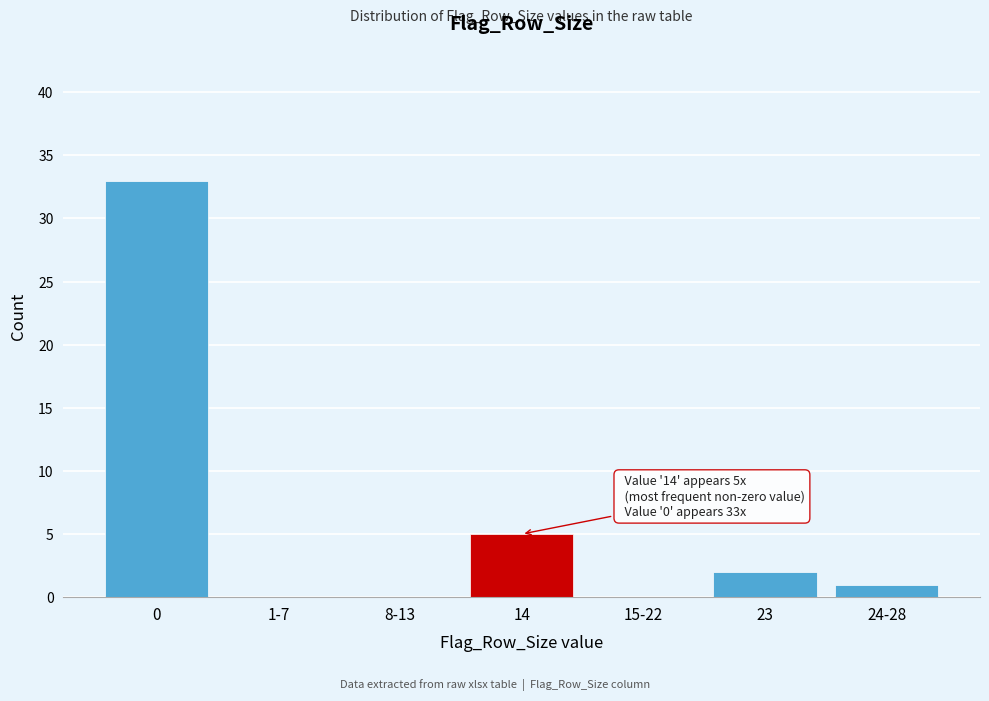

Reading left to right, transcribe all the data shown in this chart.

0=33	1-7=0	8-13=0	14=5	15-22=0	23=2	24-28=1